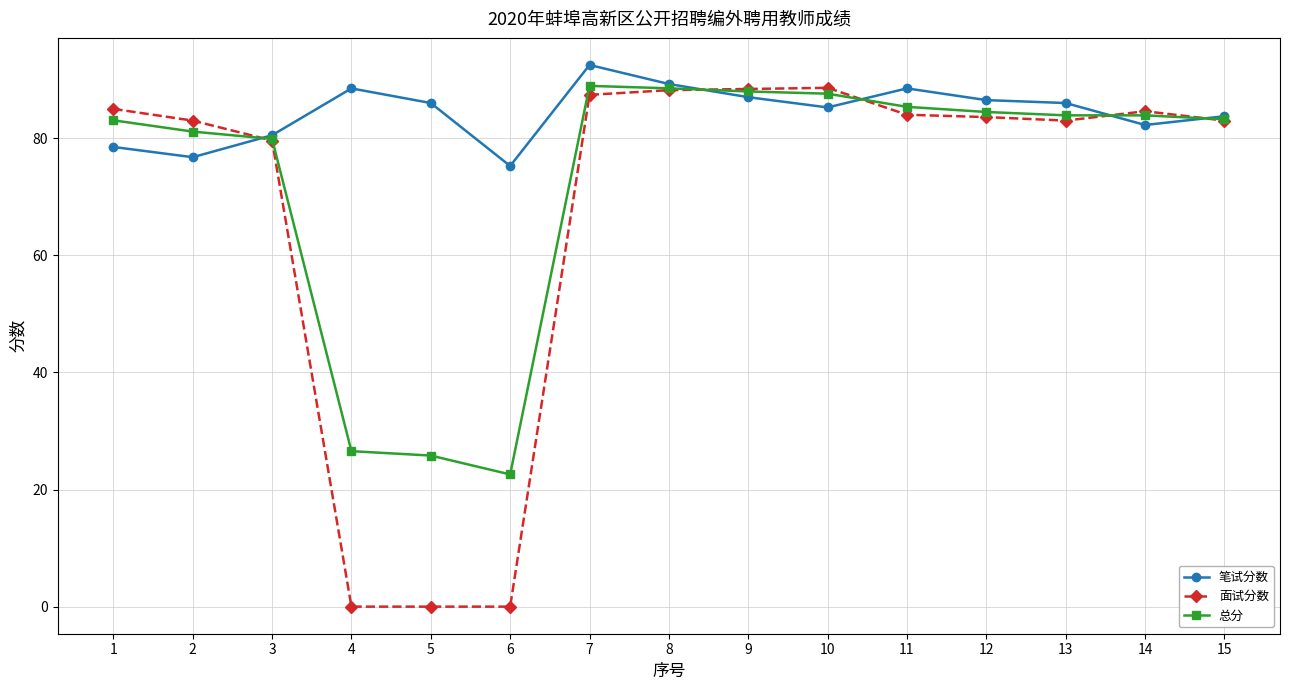

Between 1 and 9, which series saw the biggest shift?

笔试分数